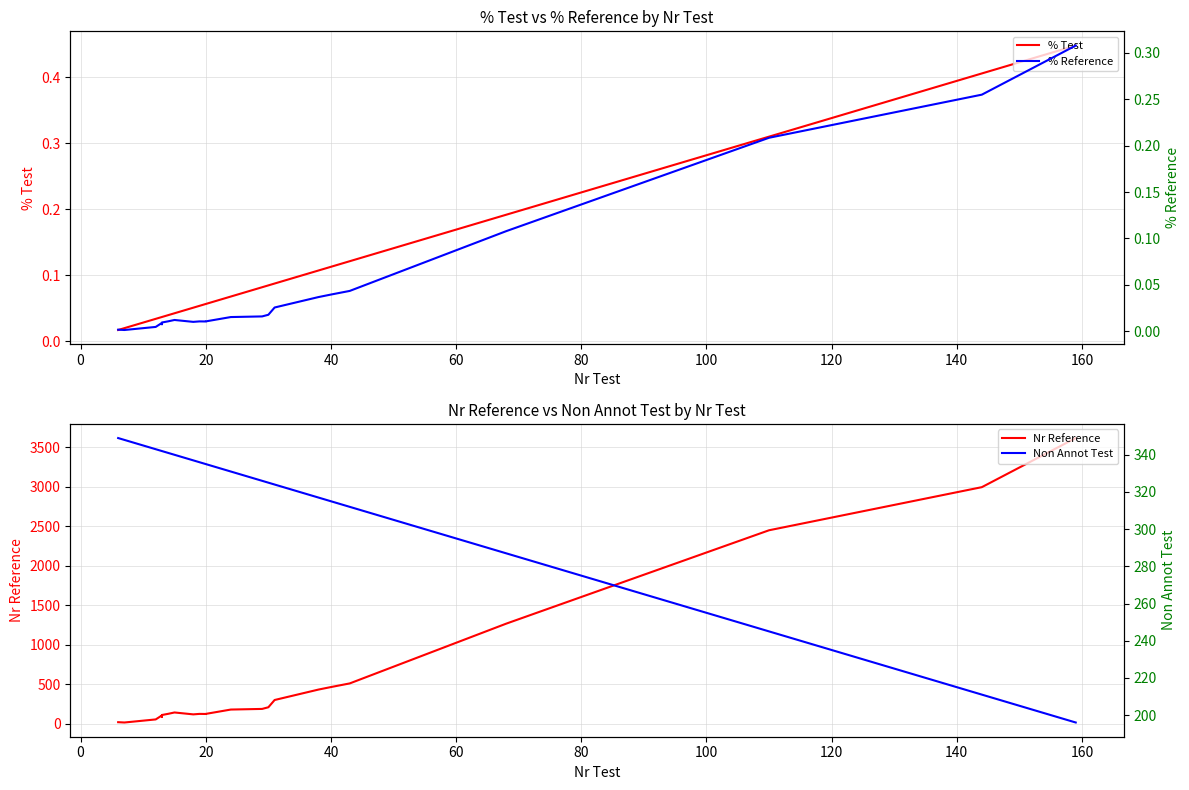

What is the maximum value for % Reference?

0.3